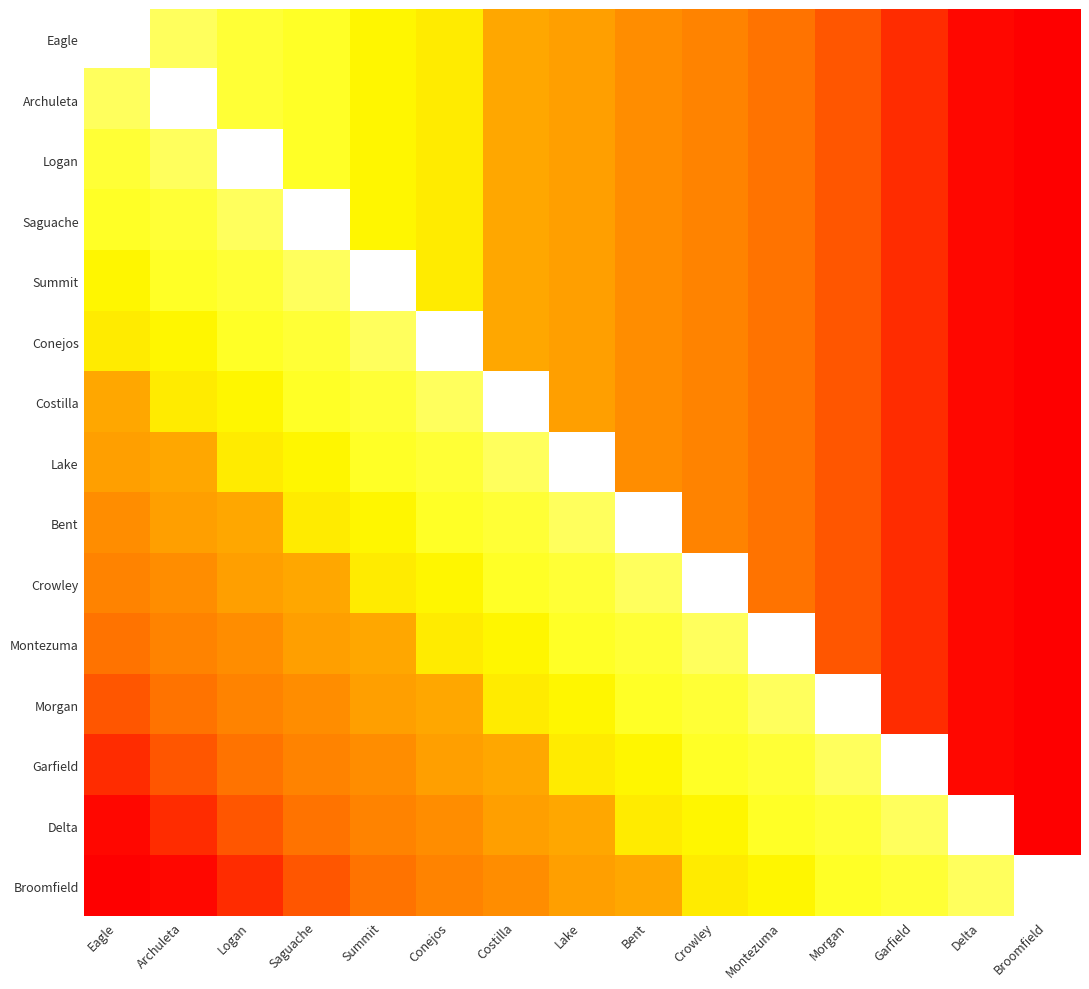

Between Saguache and Conejos, which series saw the biggest shift?

Saguache